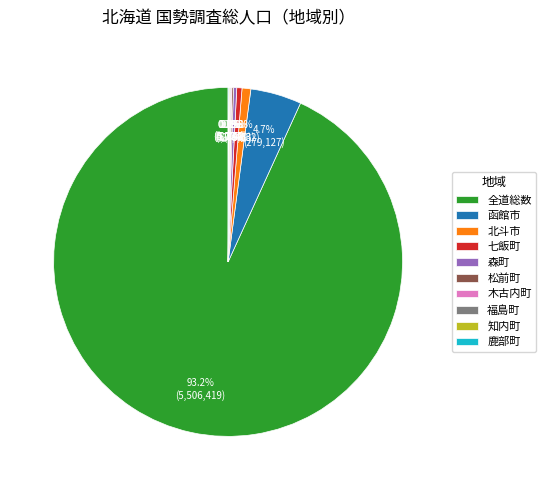

Which has a higher value, 七飯町 or 全道総数?

全道総数